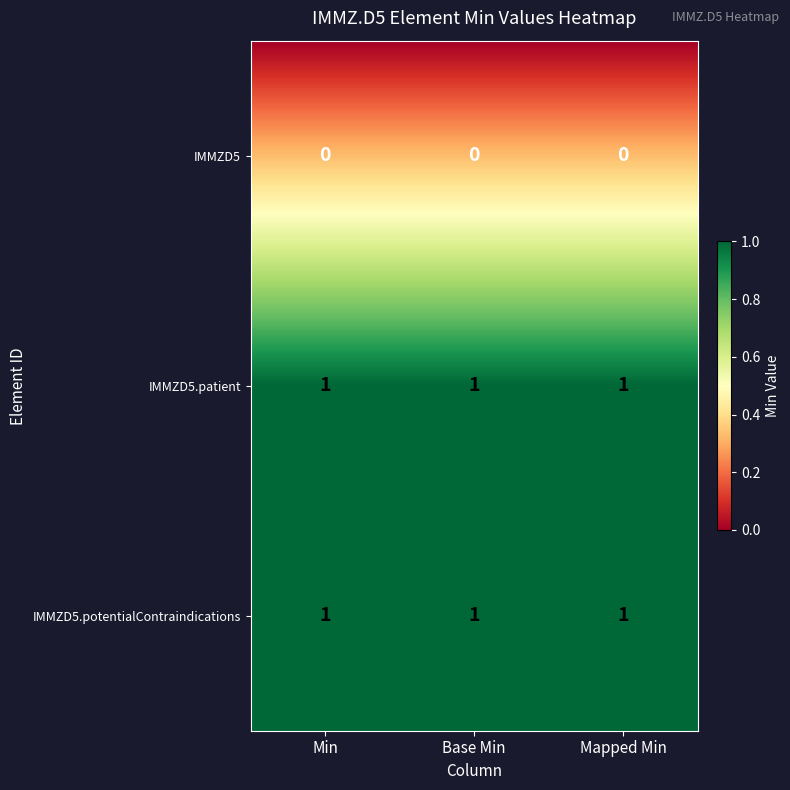

How many IMMZD5 values are between 0 and 1?

3